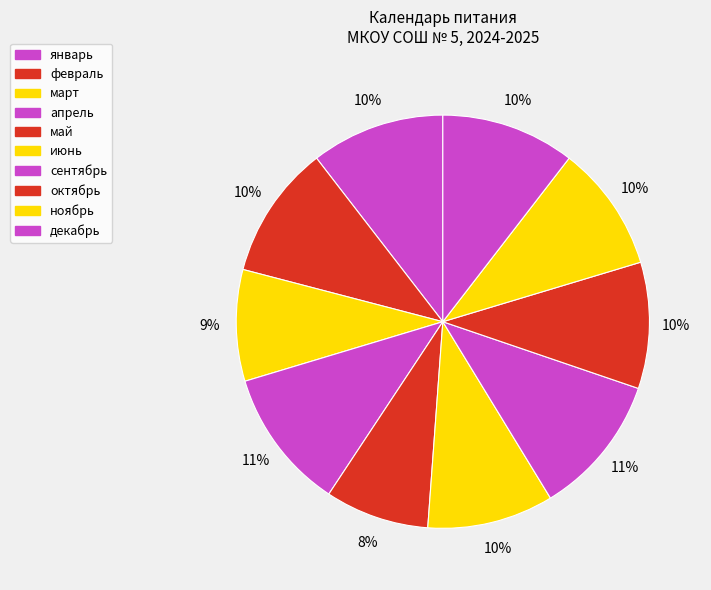

Does июнь represent more than half of the total?

No